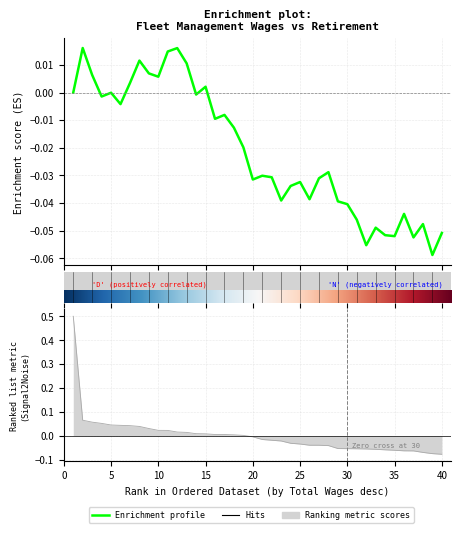

Reading left to right, transcribe all the data shown in this chart.

0.5	0.1	0.1	0.1	0.0	0.0	0.0	0.0	0.0	0.0	0.0	0.0	0.0	0.0	0.0	0.0	0.0	0.0	0.0	-0.0	-0.0	-0.0	-0.0	-0.0	-0.0	-0.0	-0.0	-0.0	-0.1	-0.1	-0.1	-0.1	-0.1	-0.1	-0.1	-0.1	-0.1	-0.1	-0.1	-0.1